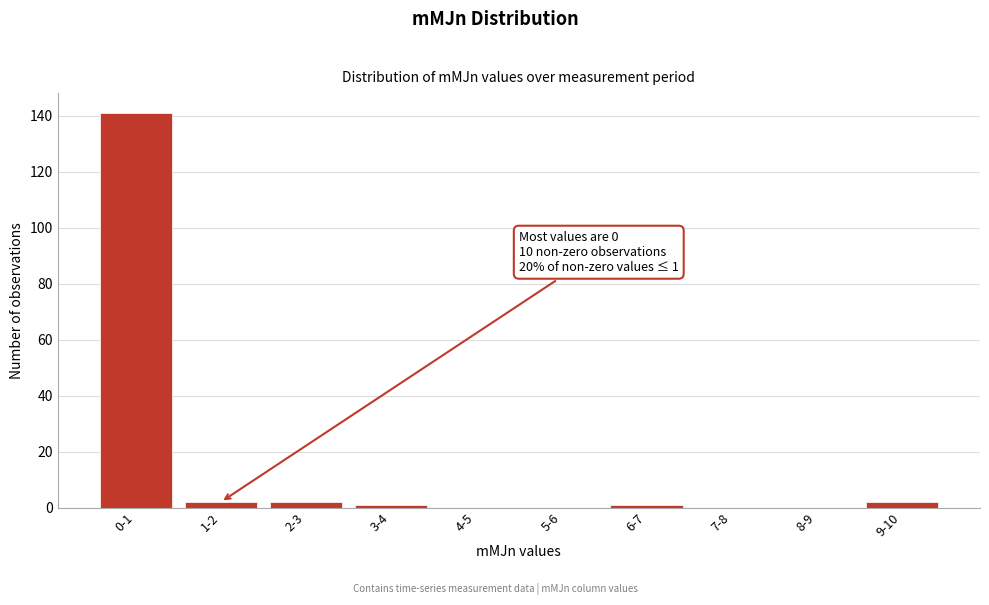

Reading left to right, what are all the values shown in this chart?

0-1=141	1-2=2	2-3=2	3-4=1	4-5=0	5-6=0	6-7=1	7-8=0	8-9=0	9-10=2